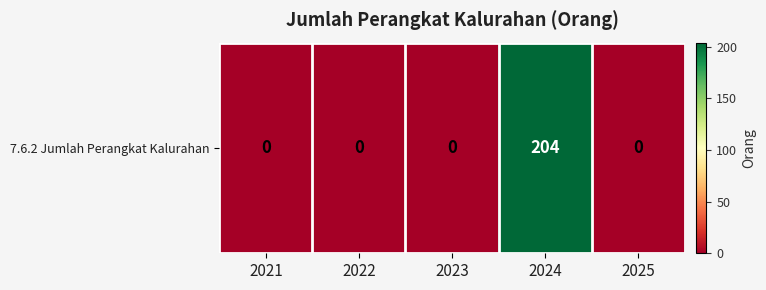

Reading left to right, transcribe all the data shown in this chart.

2021=0	2022=0	2023=0	2024=204	2025=0